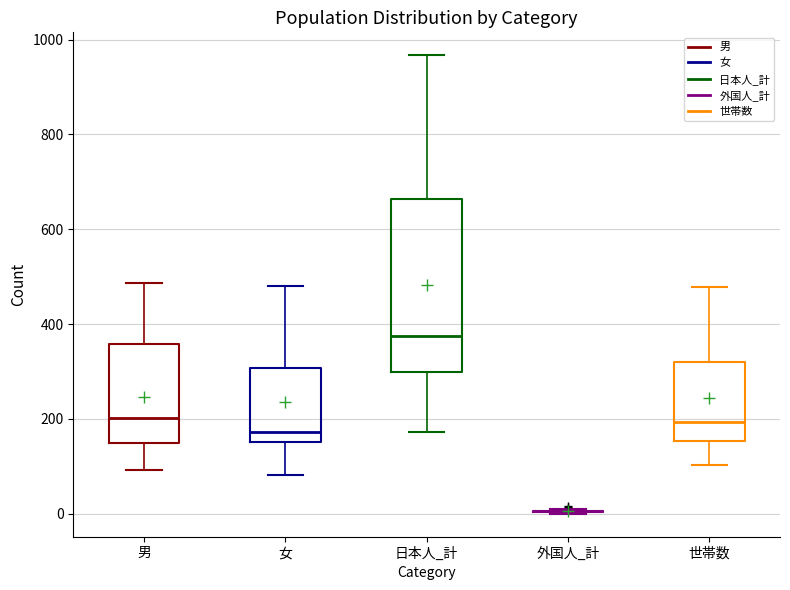

Reading left to right, read every box against the y-axis: the position of its median line, the range the box covers, and the ends of its whiskers. The values are not printed on the chart, so give them approximately, as read against the axis.

男: median 200, box 140 to 360, whiskers 100 to 480
女: median 180, box 160 to 300, whiskers 80 to 480
日本人_計: median 380, box 300 to 660, whiskers 180 to 960
外国人_計: box collapsed to a line at 0, whiskers 0 to 0
世帯数: median 200, box 160 to 320, whiskers 100 to 480